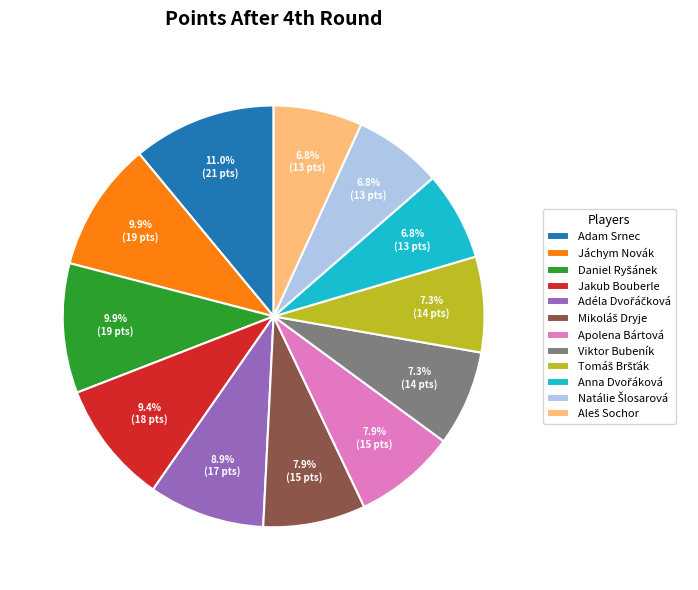

To the nearest percent, what is the average slice percentage?

8%